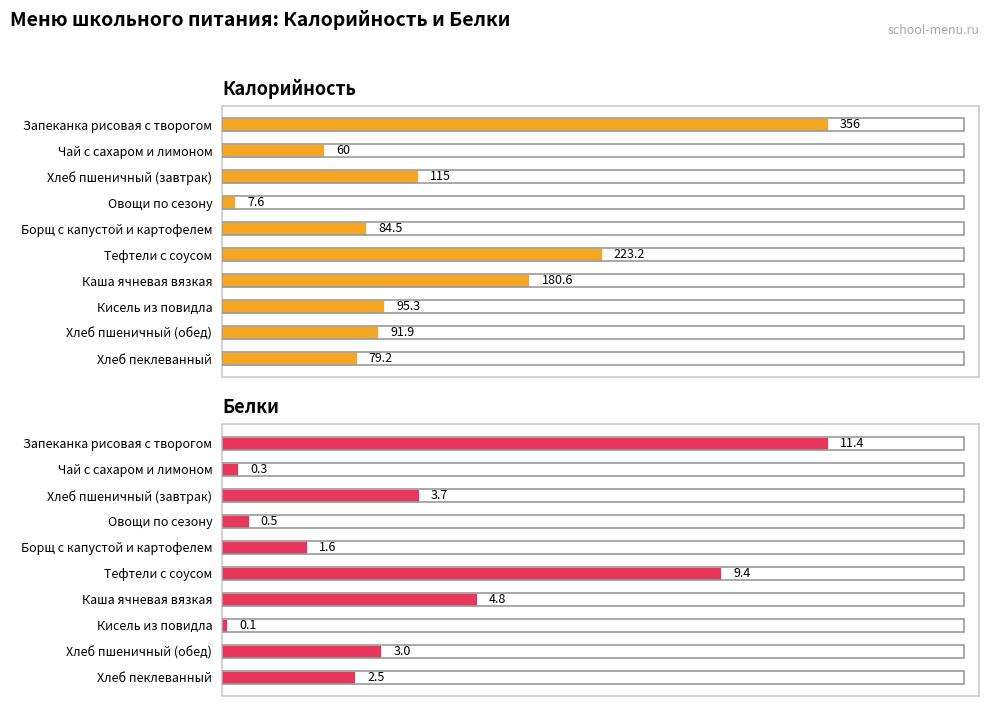

What is the sum of all Калорийность values?

1293.3